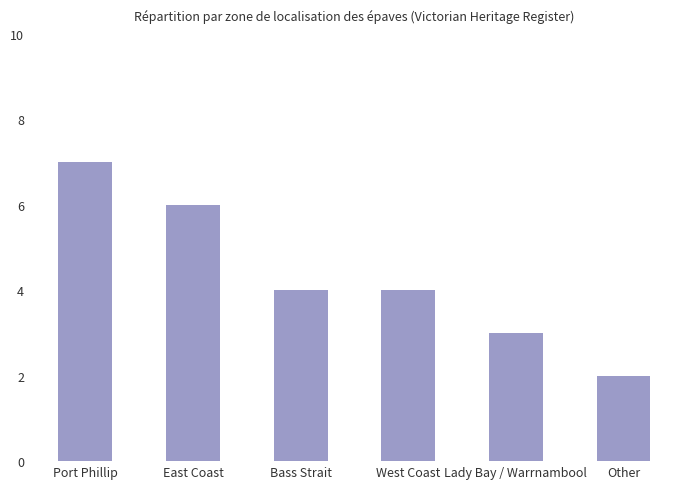

What is the change in value from East Coast to West Coast?

-2